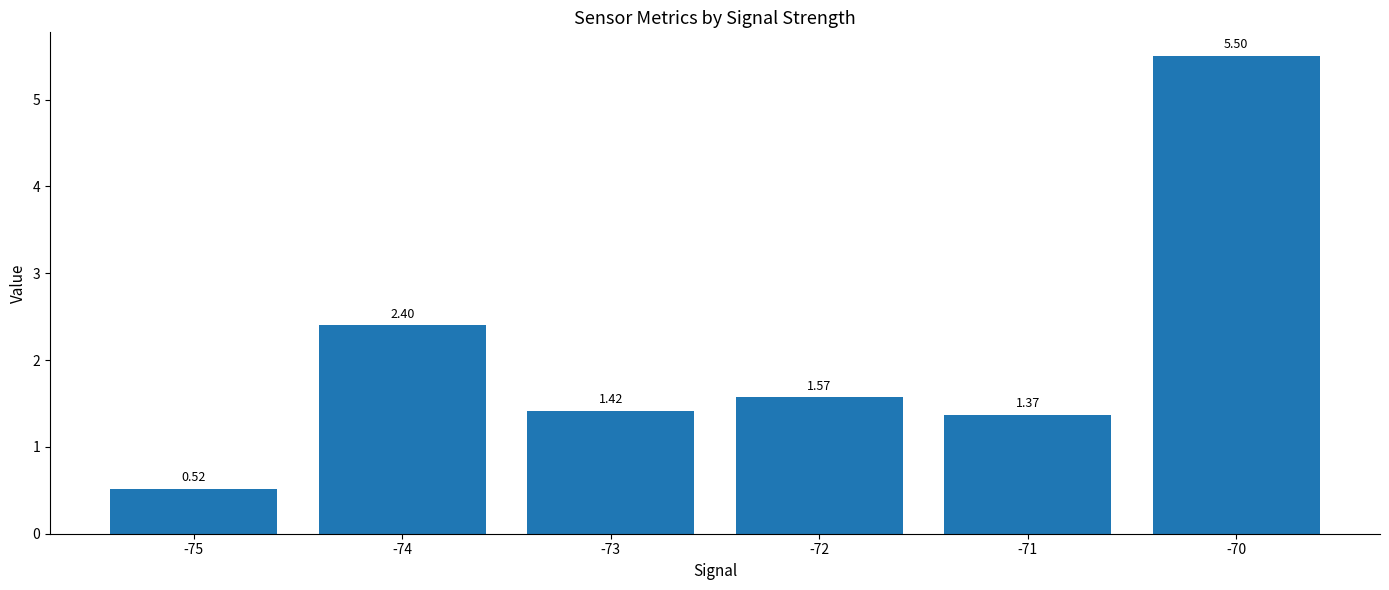

How many bars are there in total?

6